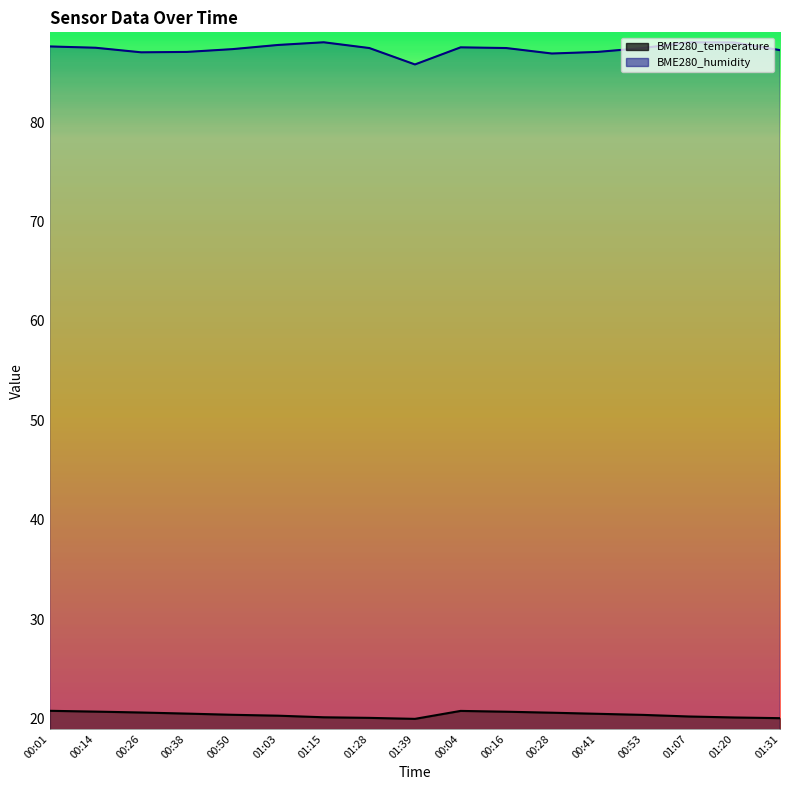

Reading right to left, what are all the values shown in this chart?

BME280_temperature: 01:31=20.0	01:20=20.1	01:07=20.2	00:53=20.4	00:41=20.5	00:28=20.6	00:16=20.7	00:04=20.8	01:39=20.0	01:28=20.1	01:15=20.1	01:03=20.3	00:50=20.4	00:38=20.5	00:26=20.6	00:14=20.7	00:01=20.8
BME280_humidity: 01:31=87.2	01:20=88.0	01:07=88.0	00:53=87.4	00:41=87.0	00:28=86.9	00:16=87.4	00:04=87.5	01:39=85.8	01:28=87.4	01:15=88.0	01:03=87.8	00:50=87.3	00:38=87.0	00:26=87.0	00:14=87.5	00:01=87.6